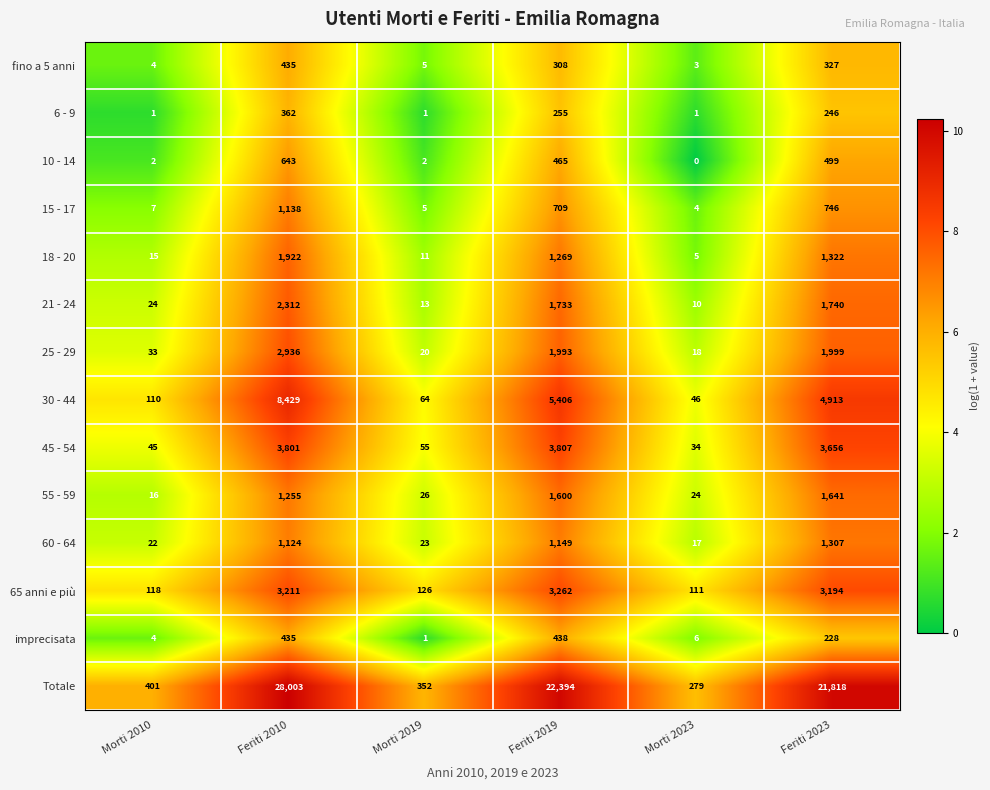

Which series changed the most between Feriti 2010 and Feriti 2019?

Totale